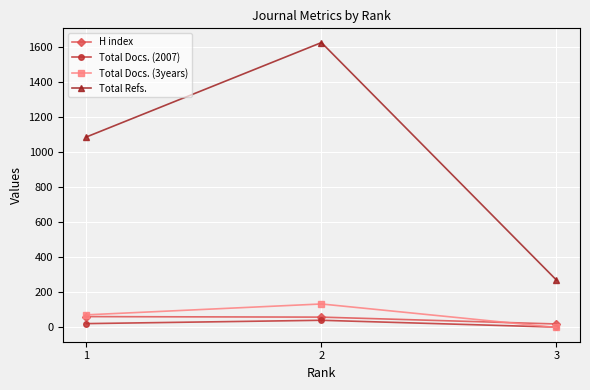

How many positive values does the Total Docs. (3years) series have?

2